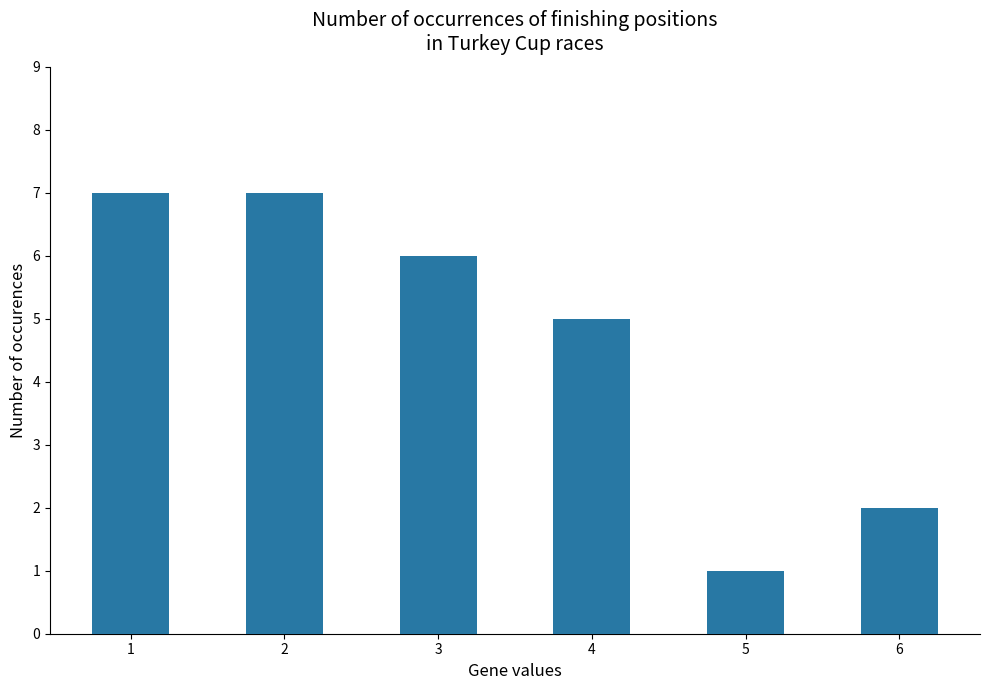

Which has a higher value, 2 or 5?

2